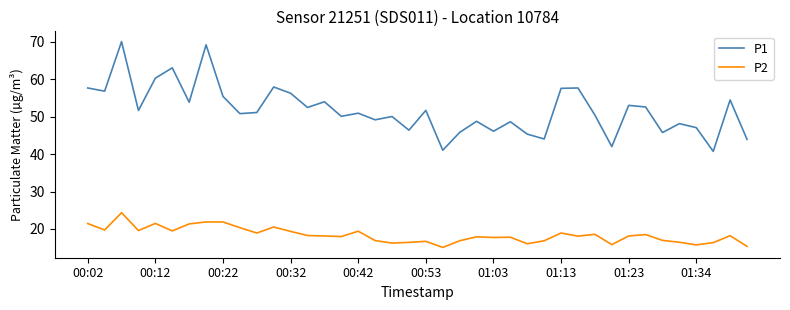

List the series in order of their peak value, lowest first.

P2, P1